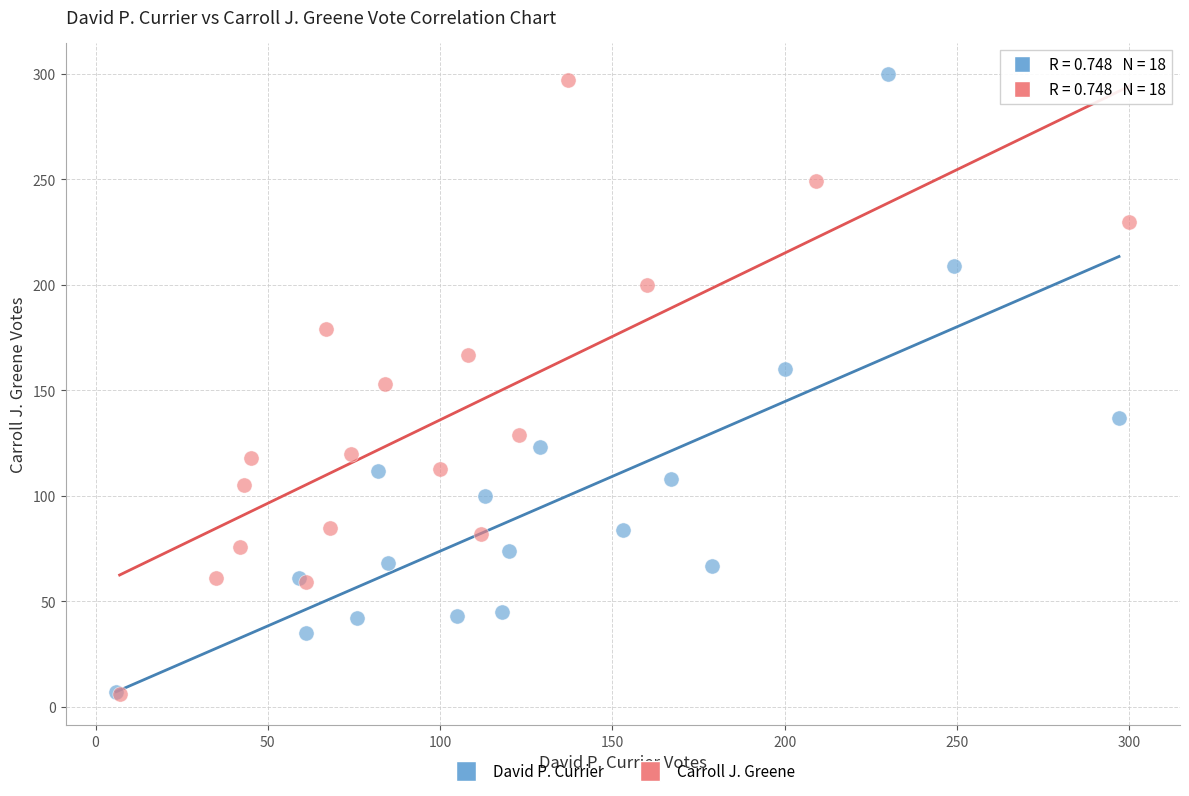

What are all the series names shown in the legend?

David P. Currier, Carroll J. Greene